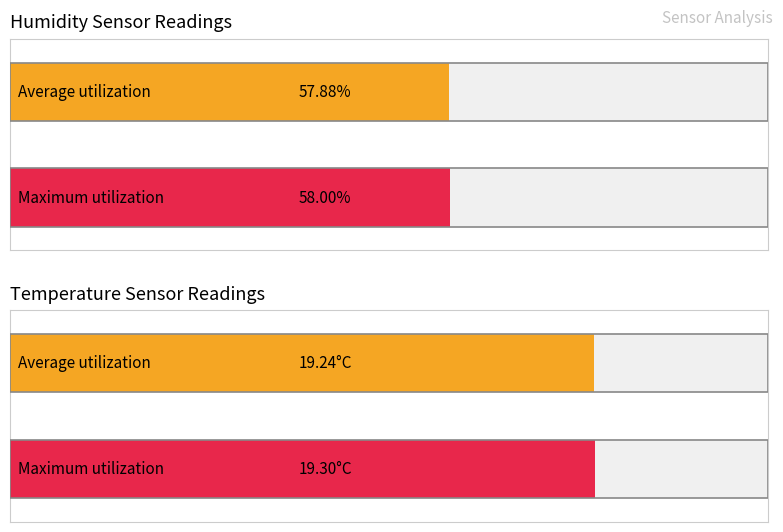

True or false: Average utilization has a value of 20.8 at 00:00.

False